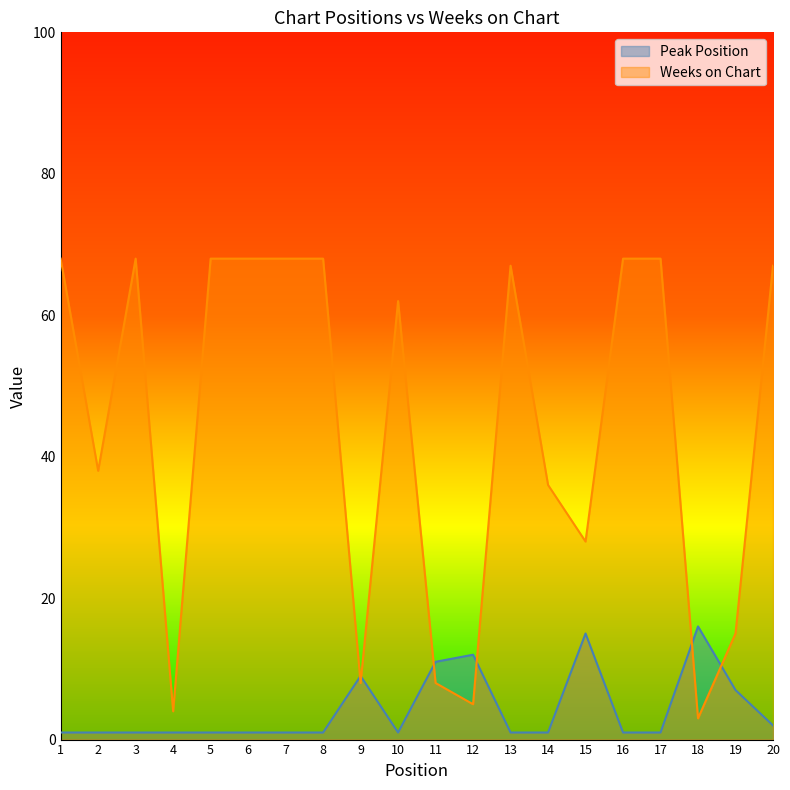

True or false: Weeks on Chart has a value of 38 at 2.

True